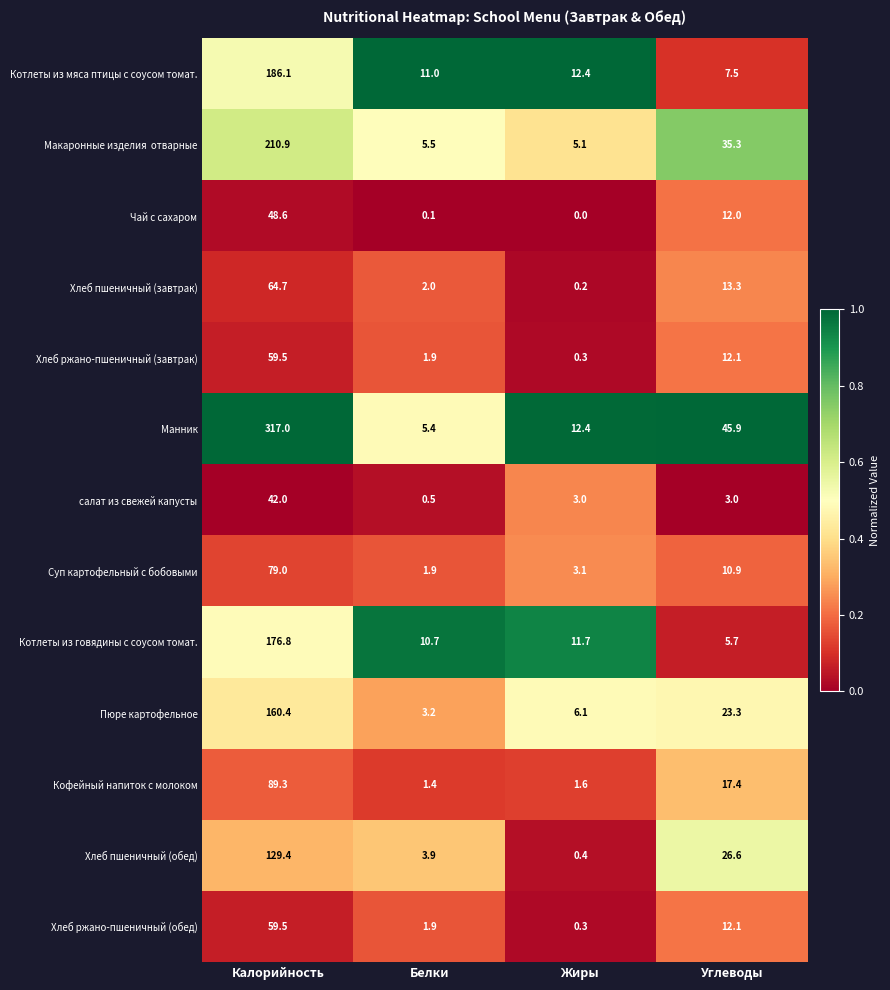

At which label is Кофейный напиток с молоком closest to 45?

Углеводы